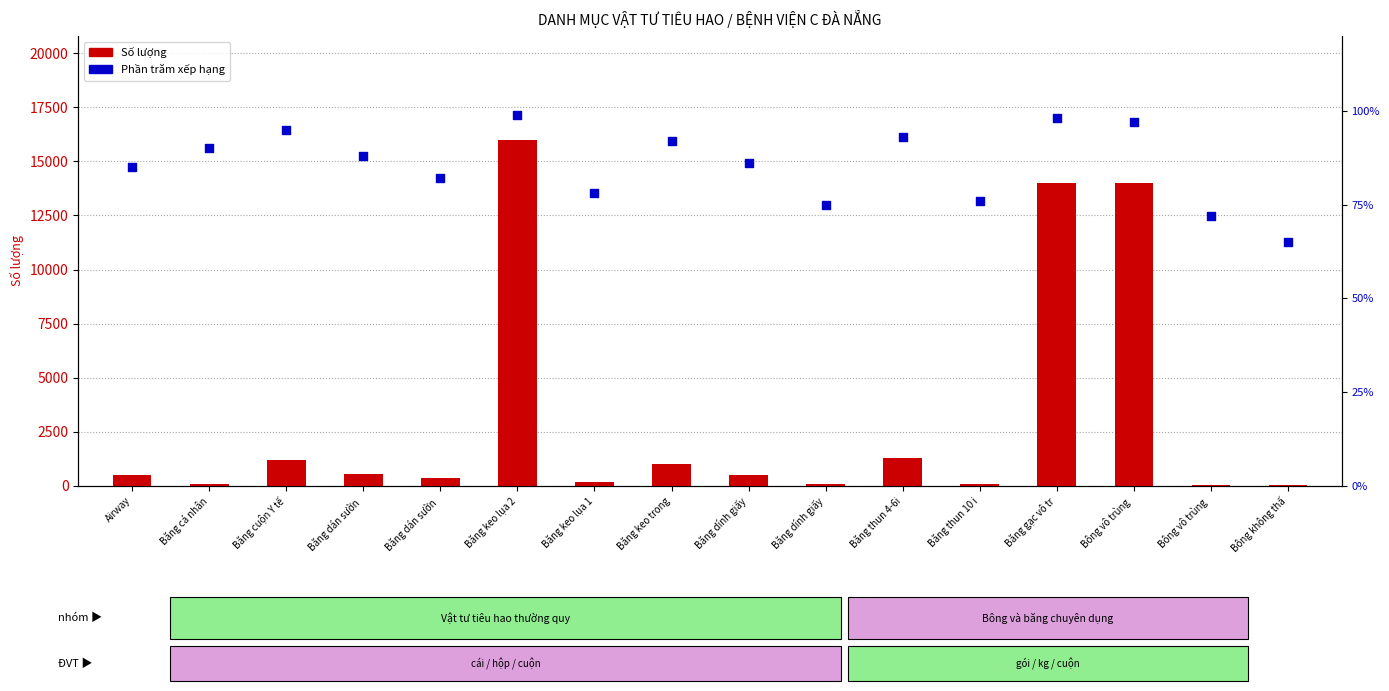

Which series contains the highest Y value?

Số lượng